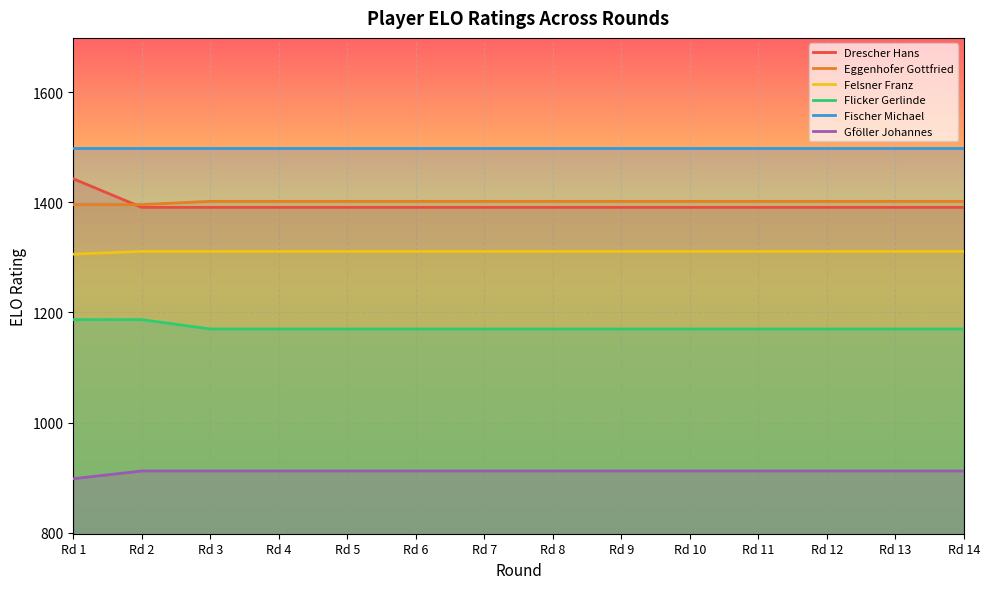

Reading left to right, what are all the values shown in this chart?

Drescher Hans: 1443	1391	1391	1391	1391	1391	1391	1391	1391	1391	1391	1391	1391	1391
Eggenhofer Gottfried: 1396	1396	1402	1402	1402	1402	1402	1402	1402	1402	1402	1402	1402	1402
Felsner Franz: 1306	1311	1311	1311	1311	1311	1311	1311	1311	1311	1311	1311	1311	1311
Flicker Gerlinde: 1187	1187	1170	1170	1170	1170	1170	1170	1170	1170	1170	1170	1170	1170
Fischer Michael: 1499	1499	1499	1499	1499	1499	1499	1499	1499	1499	1499	1499	1499	1499
Gföller Johannes: 898	912	912	912	912	912	912	912	912	912	912	912	912	912